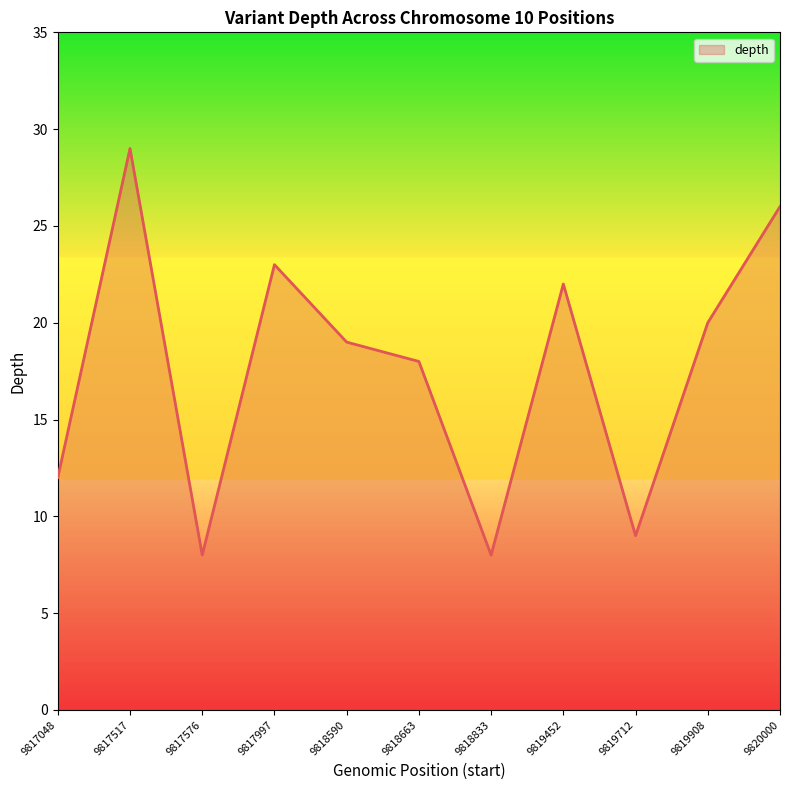

What is the greatest value displayed?

29